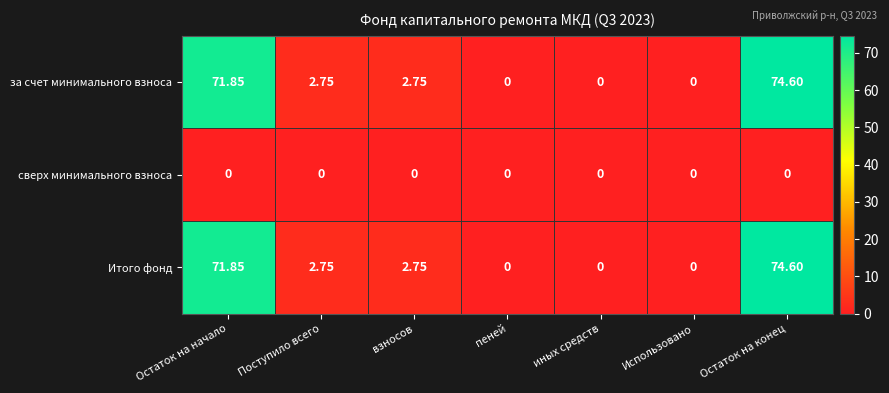

At which category is the sum across all series the highest?

Остаток на конец